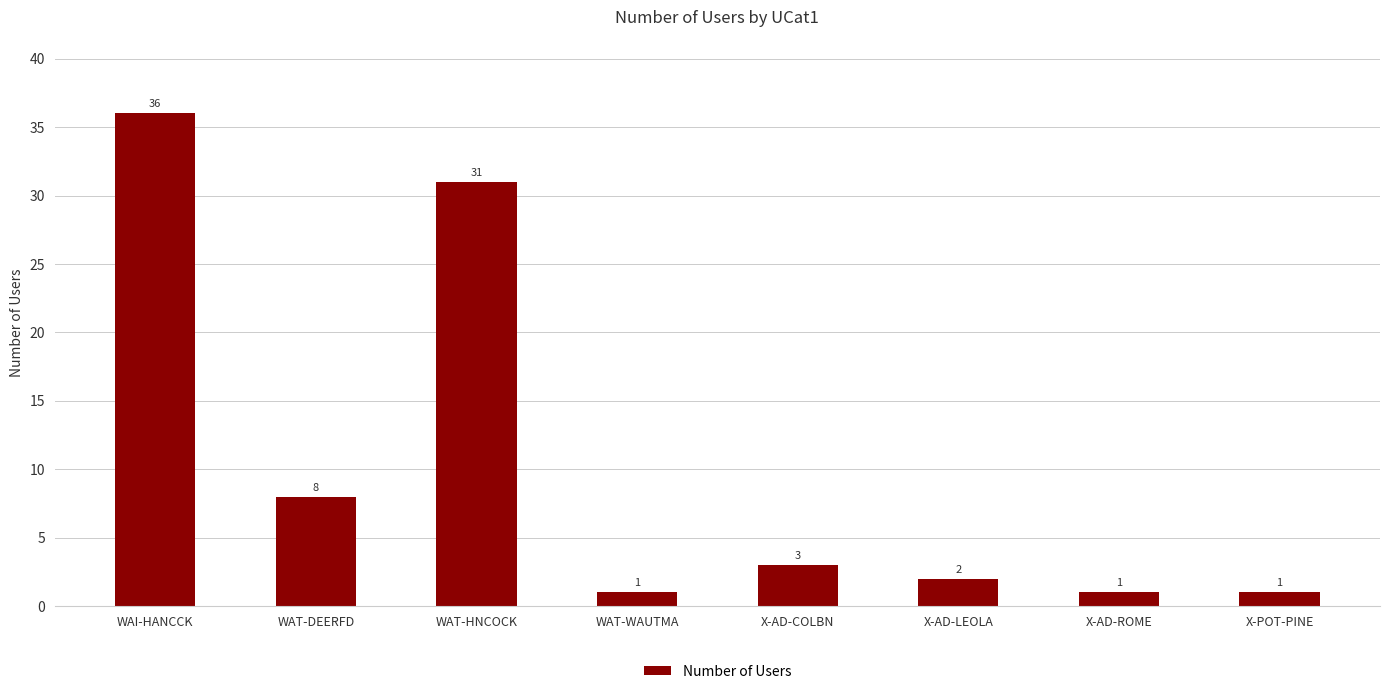

What is the difference between the second highest and minimum values?

30